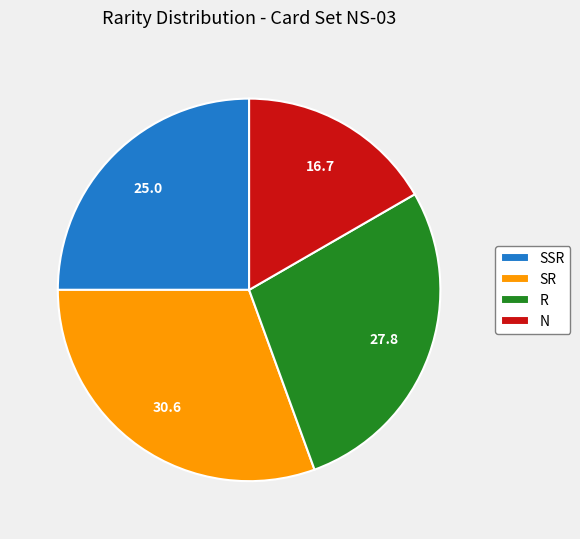

Which slice is the largest?

SR